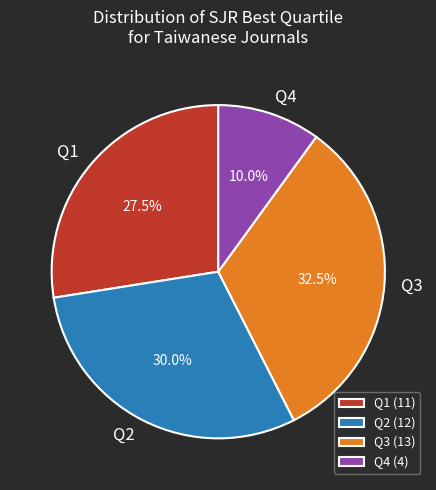

Is the sum of Q1 and Q2 greater than half?

Yes